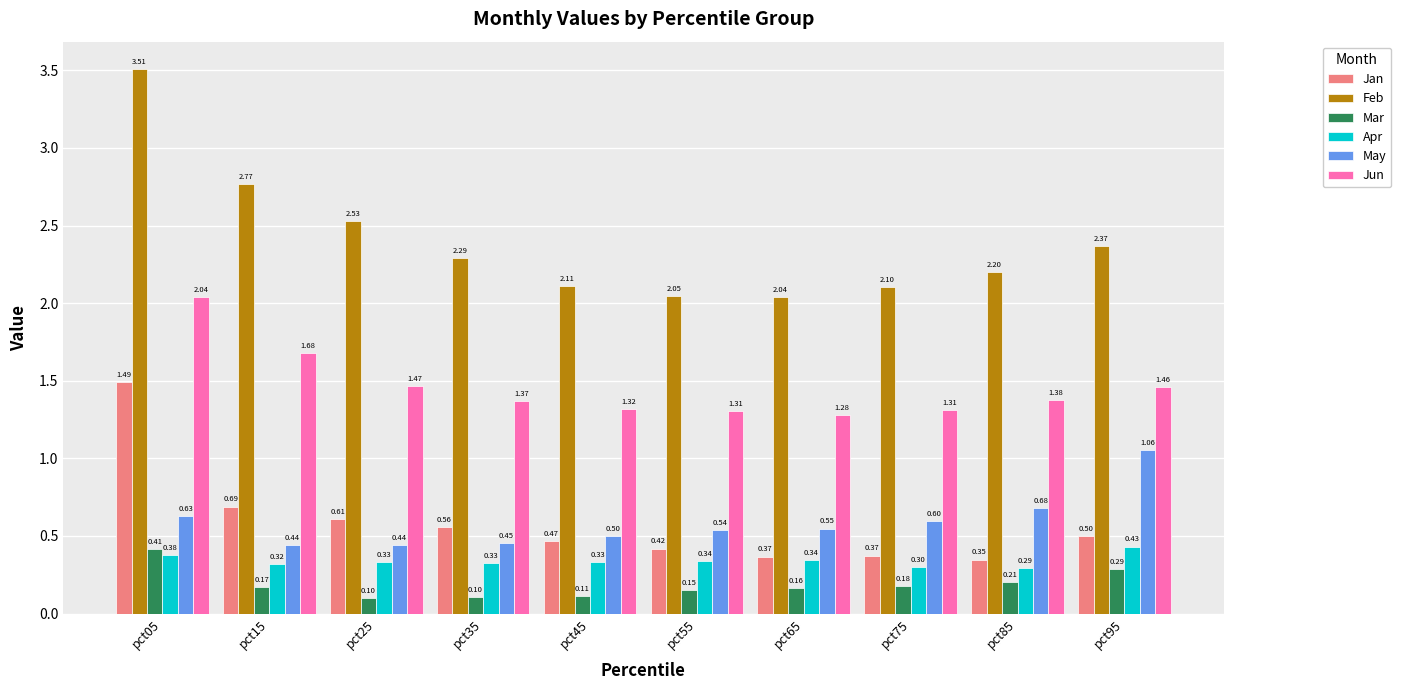

Which series has the widest spread of values?

Feb